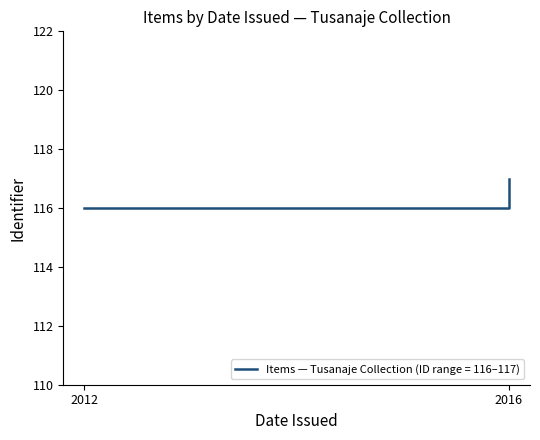

Reading left to right, transcribe all the data shown in this chart.

2012=116	2016=117